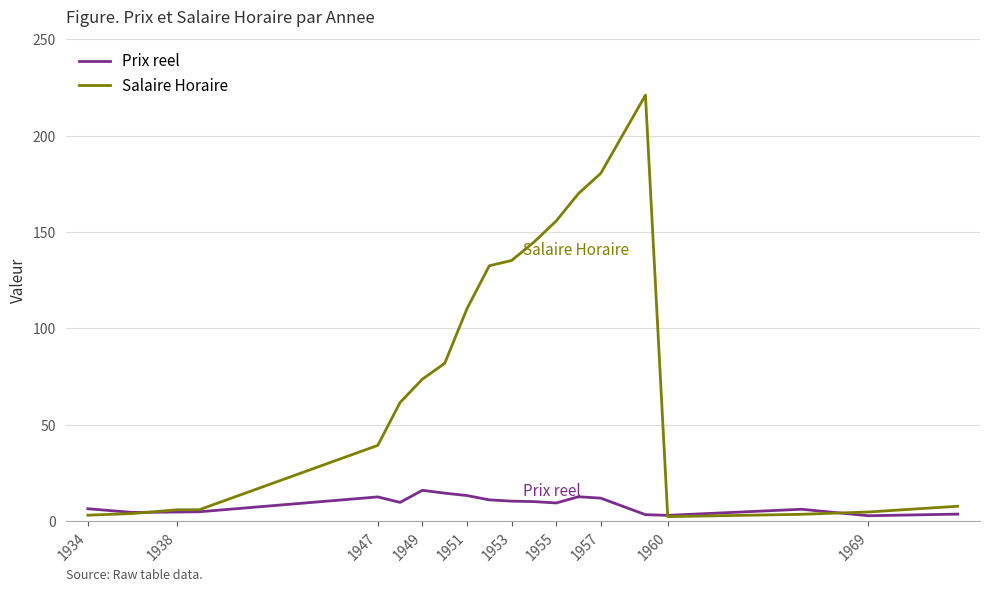

What is the highest value of the Prix reel series?

16.0